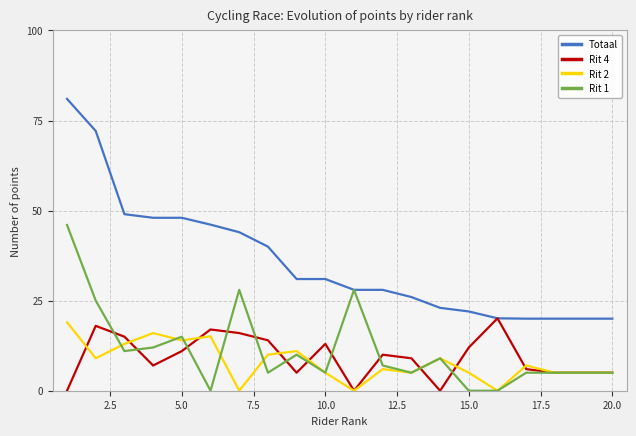

Count the number of categories in the chart.

20